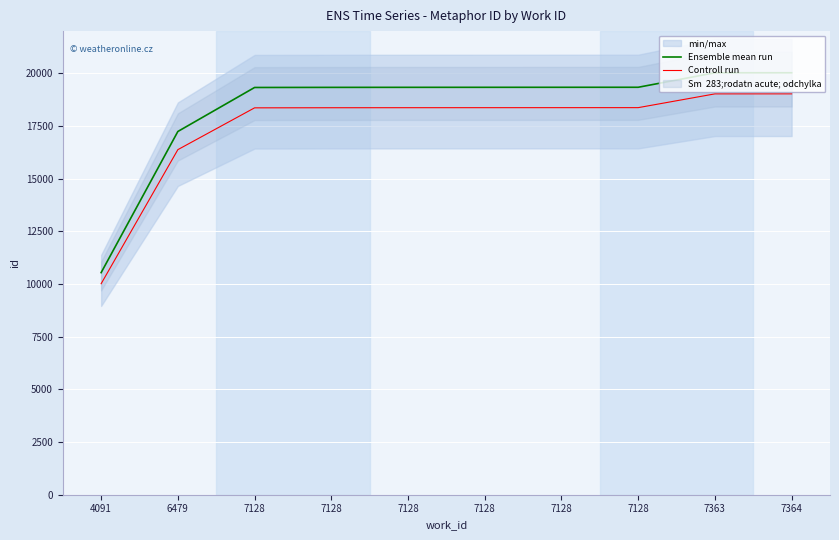

Reading left to right, list all the values displayed in this chart.

Ensemble mean run: 10539.0	17237.0	19325.0	19330.0	19332.0	19333.0	19334.0	19335.0	20023.0	20024.0
Controll run: 10012.0	16375.1	18358.8	18363.5	18365.4	18366.3	18367.3	18368.2	19021.8	19022.8